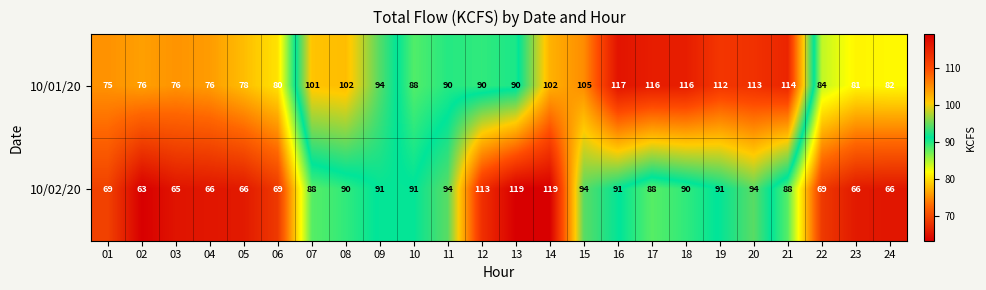

What is the difference between the highest and lowest values at 15?

11